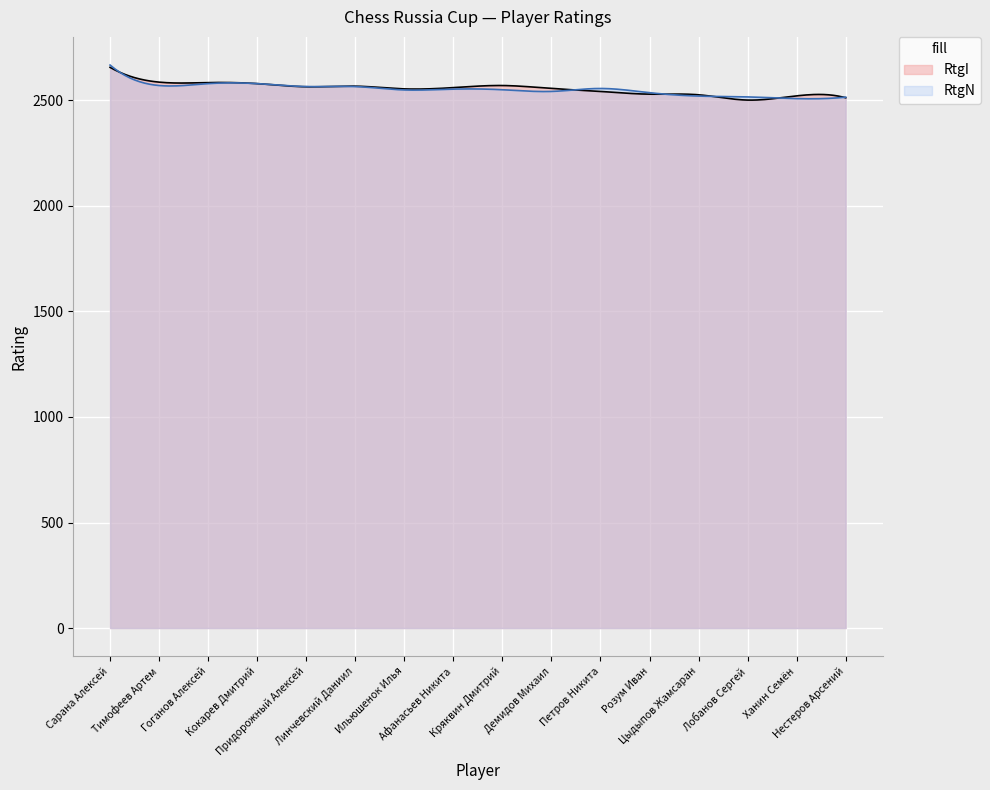

True or false: RtgN and RtgI intersect in this chart.

True